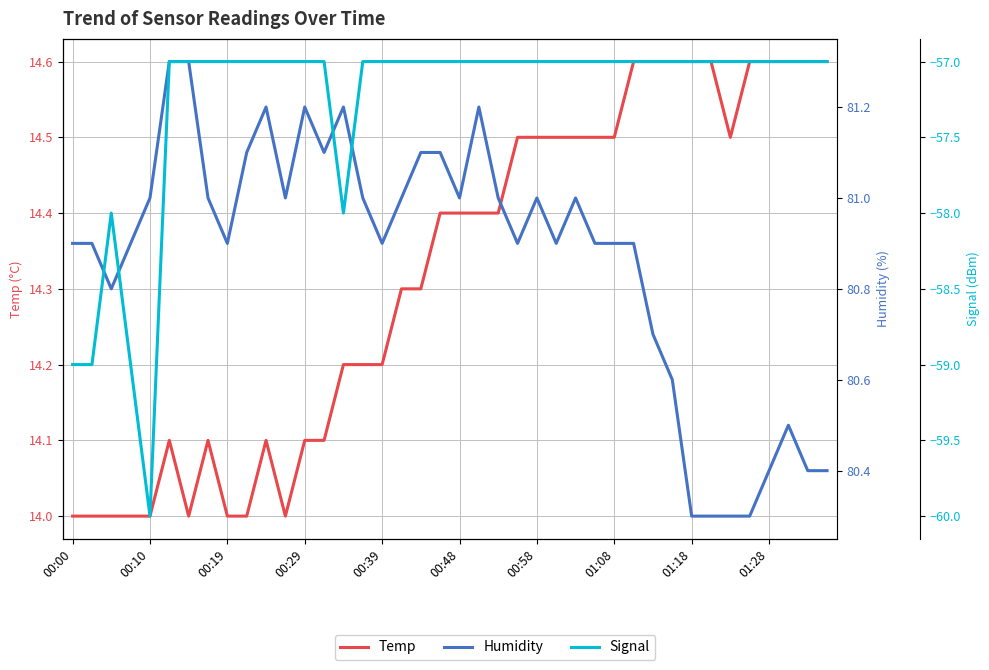

What is the greatest value displayed?

81.3